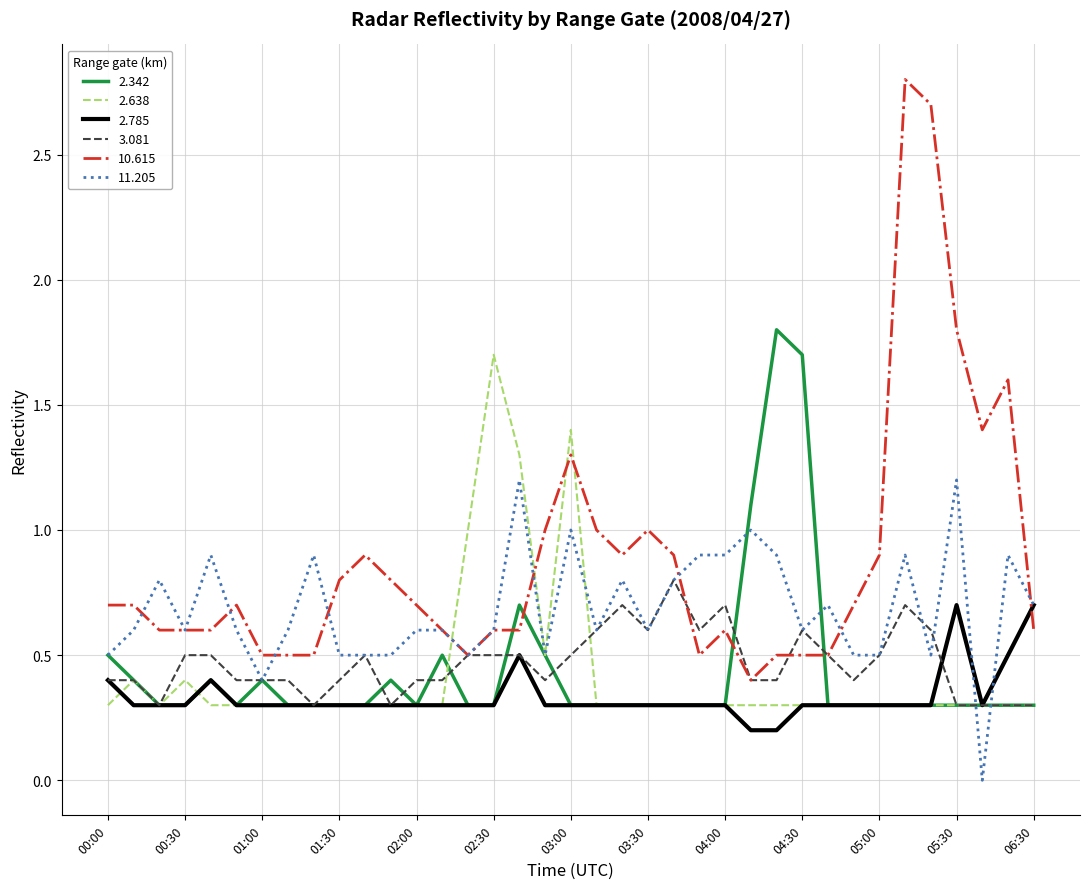

What are all the series names shown in the legend?

2.342, 2.638, 2.785, 3.081, 10.615, 11.205